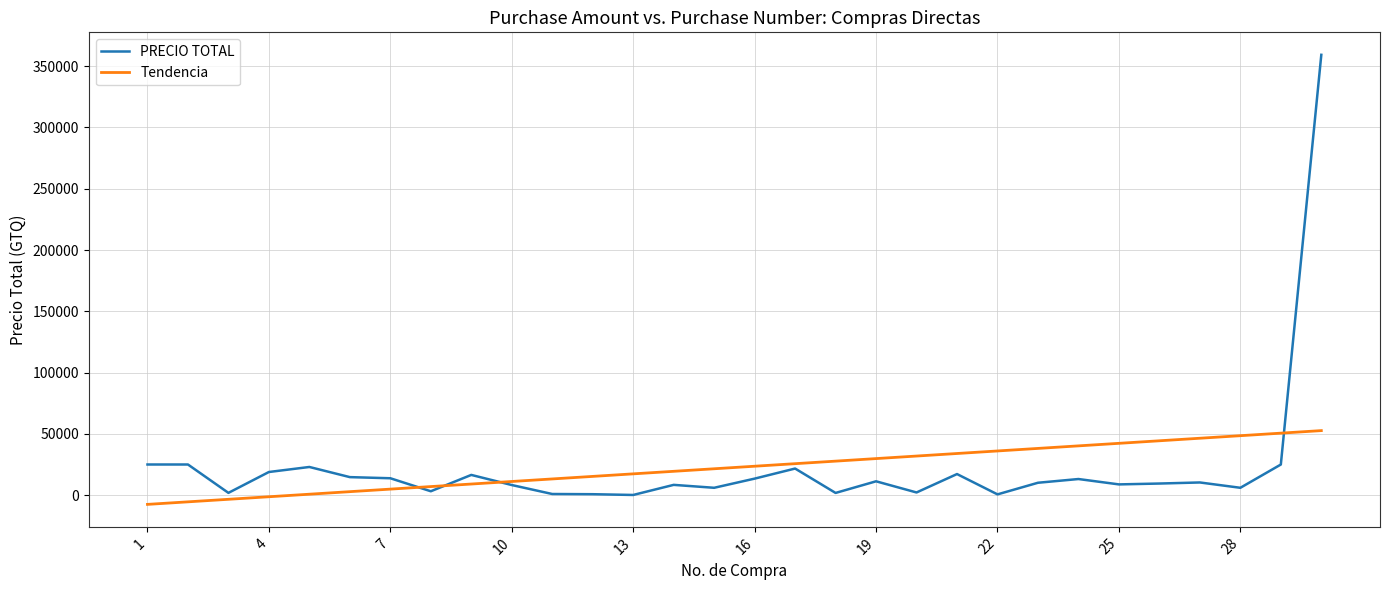

Which series ends up on top after the final intersection of PRECIO TOTAL and Tendencia?

PRECIO TOTAL